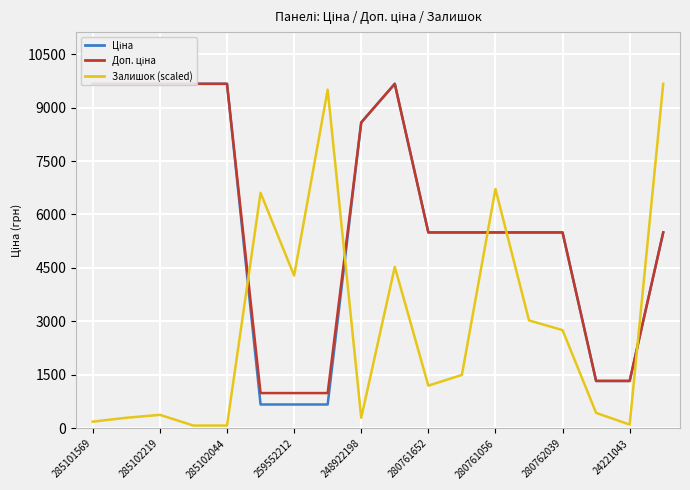

List the series in order of their peak value, highest first.

Ціна, Доп. ціна, Залишок (scaled)